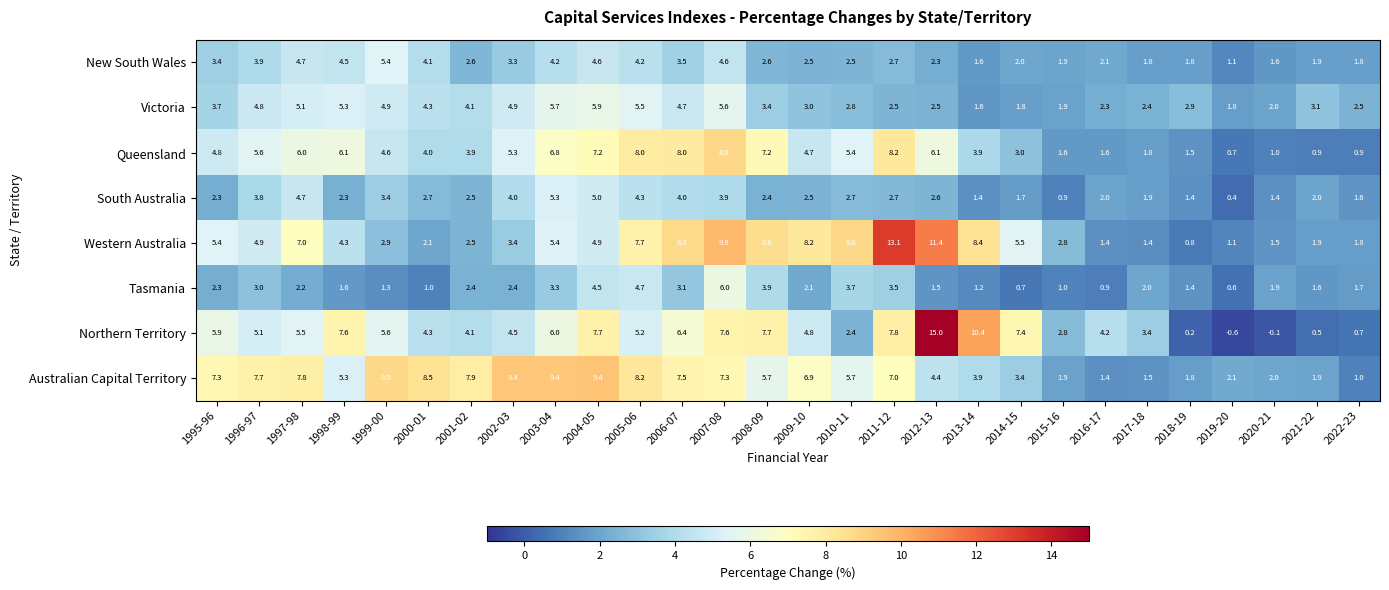

How many data points does each series have?

28